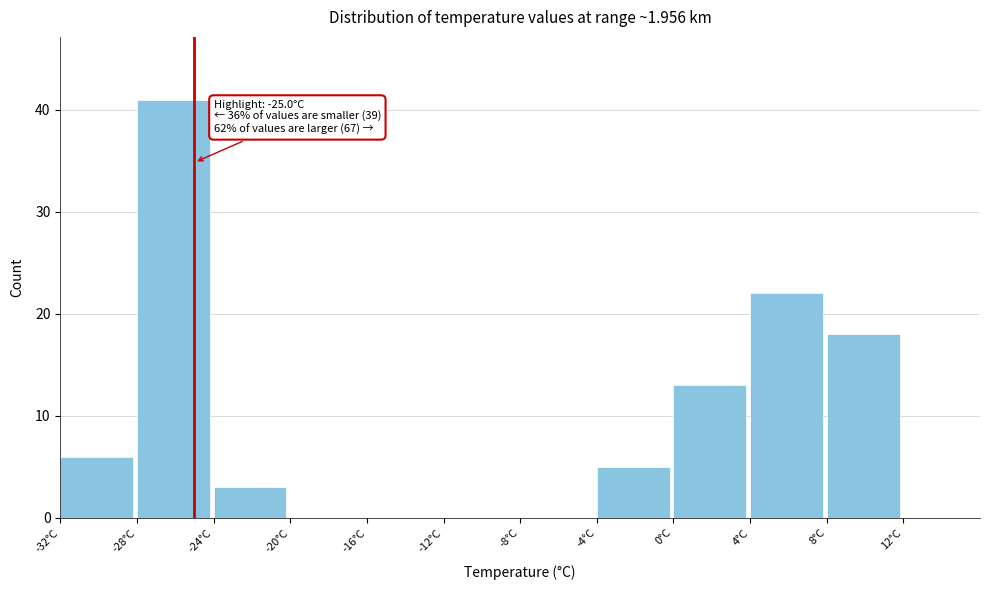

Over which range of the x-axis is the bar tallest?

-28 to -24